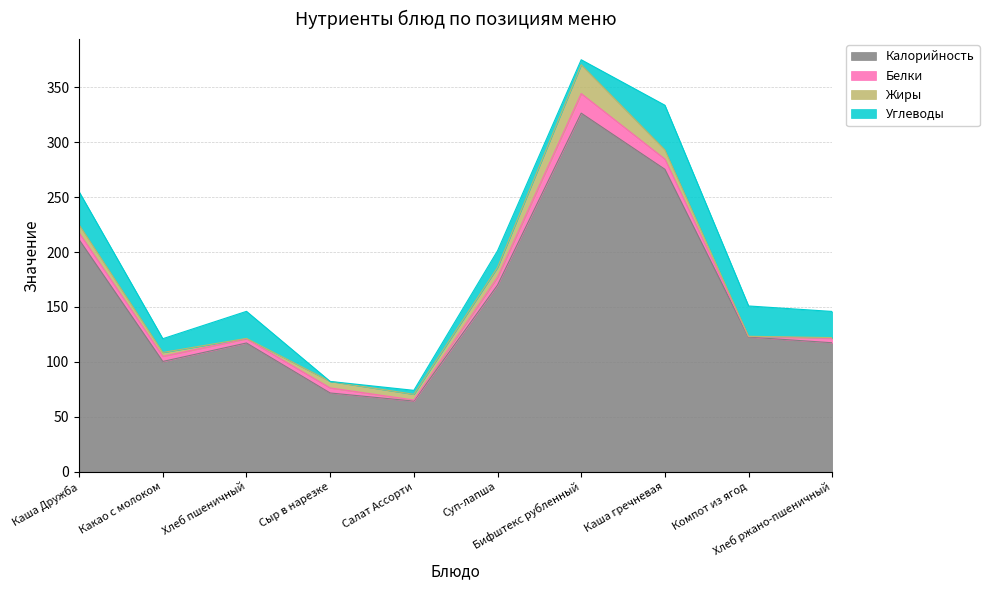

Read the Углеводы value at Каша гречневая.

40.6